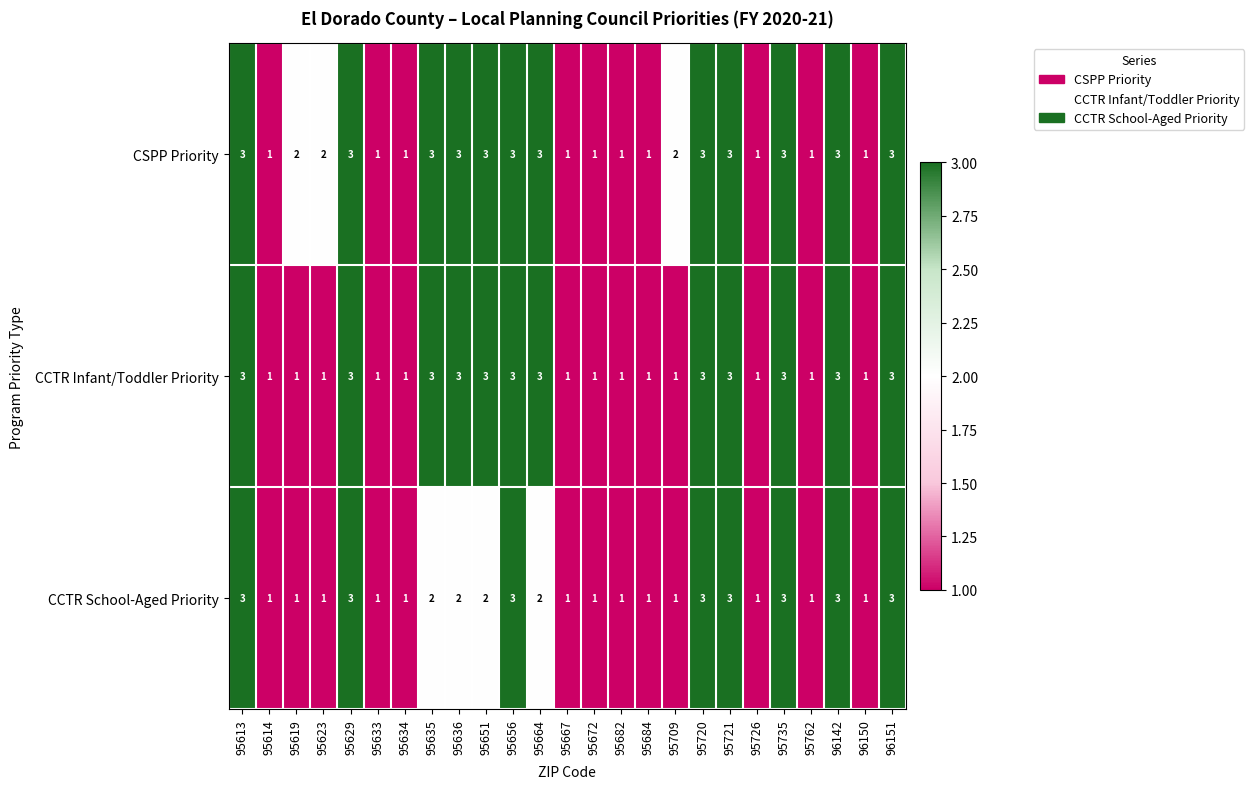

List the series in order of their overall mean, lowest first.

CCTR School-Aged Priority, CCTR Infant/Toddler Priority, CSPP Priority